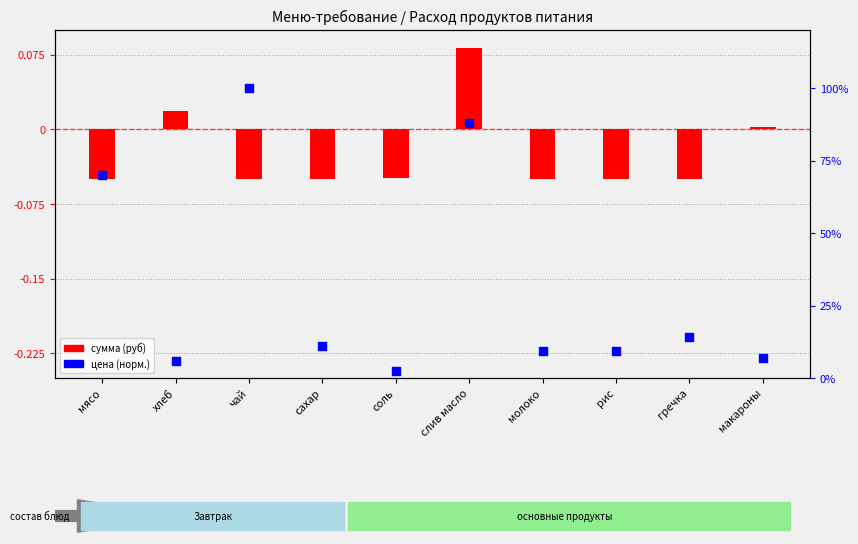

Which series contains the highest Y value?

цена (норм.)